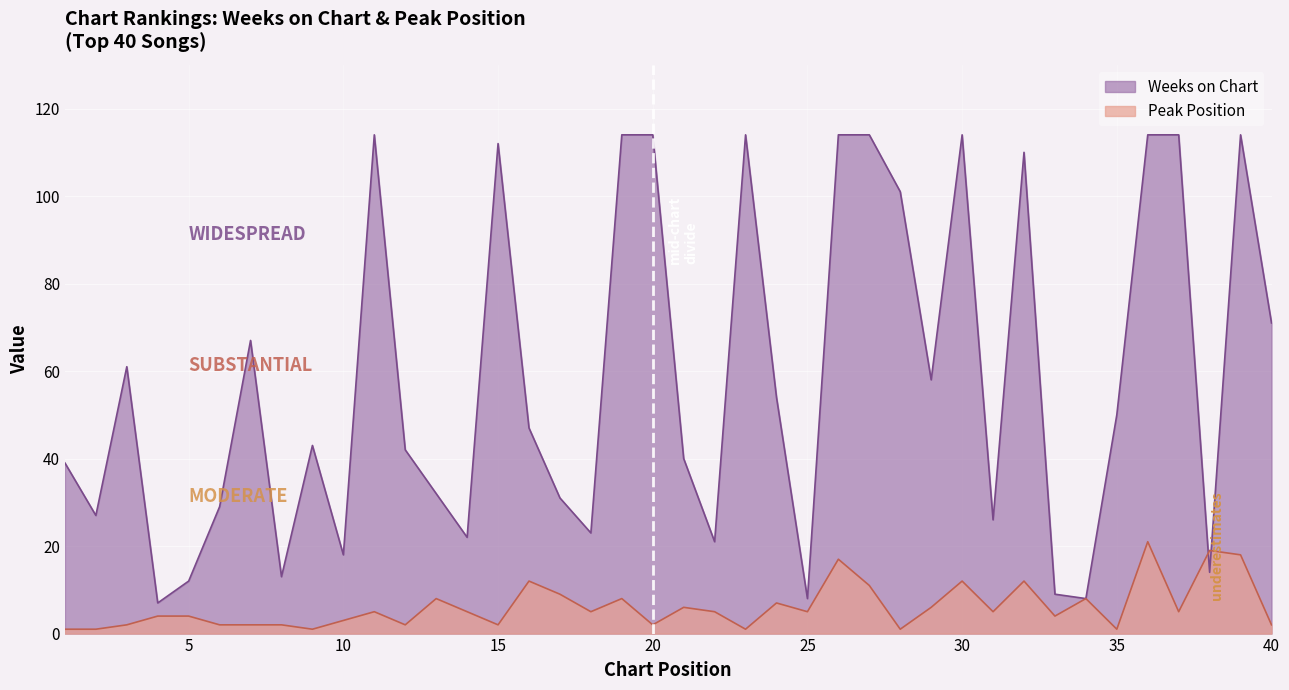

Reading right to left, extract all data points from this chart.

Weeks on Chart: 71	114	14	114	114	50	8	9	110	26	114	58	101	114	114	8	54	114	21	40	114	114	23	31	47	112	22	32	42	114	18	43	13	67	29	12	7	61	27	39
Peak Position: 2	18	19	5	21	1	8	4	12	5	12	6	1	11	17	5	7	1	5	6	2	8	5	9	12	2	5	8	2	5	3	1	2	2	2	4	4	2	1	1